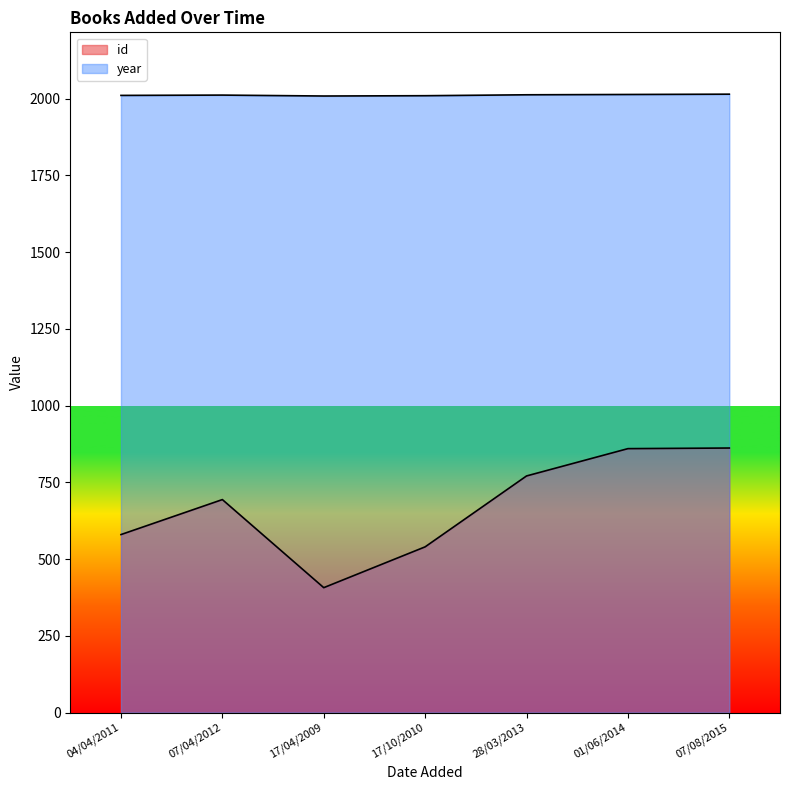

At which label is year closest to 2012?

07/04/2012